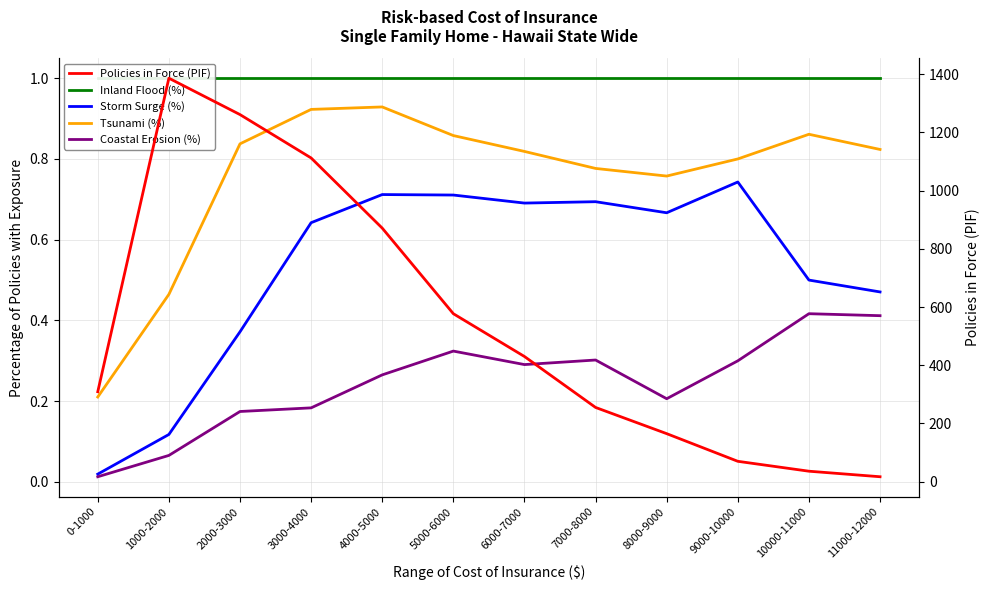

What is the approximate value of Tsunami (%) at 11000-12000?

0.8